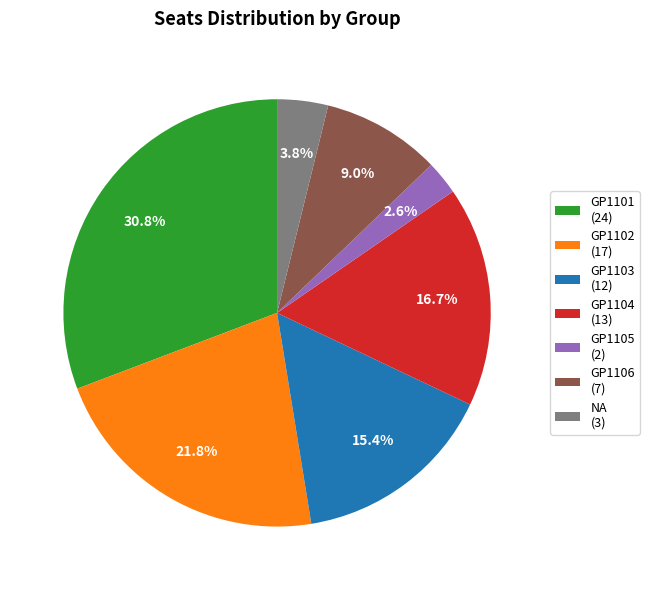

Is there any slice that represents more than half of the pie?

No